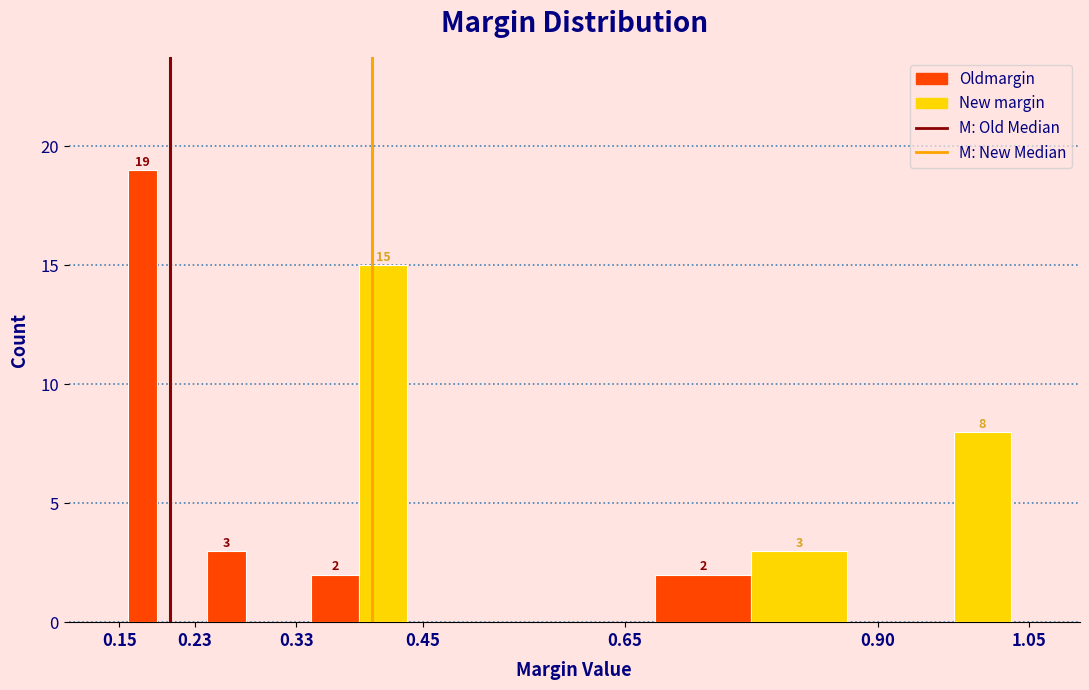

In the Oldmargin series, which range on the x-axis has the tallest bar?

0.15 to 0.23